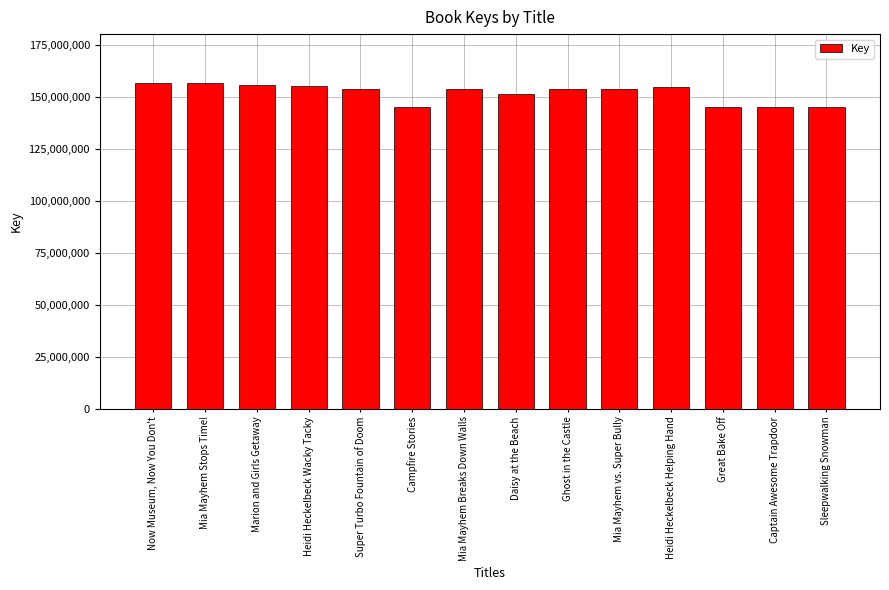

The chart shows a value of 145470801 at Sleepwalking Snowman. True or false?

True